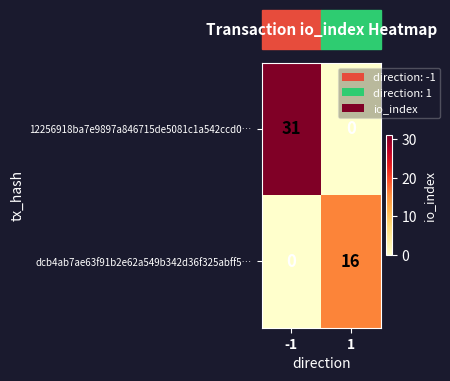

The 12256918ba7e9897a846715de5081c1a542ccd0… series shows 31 at -1. True or false?

True